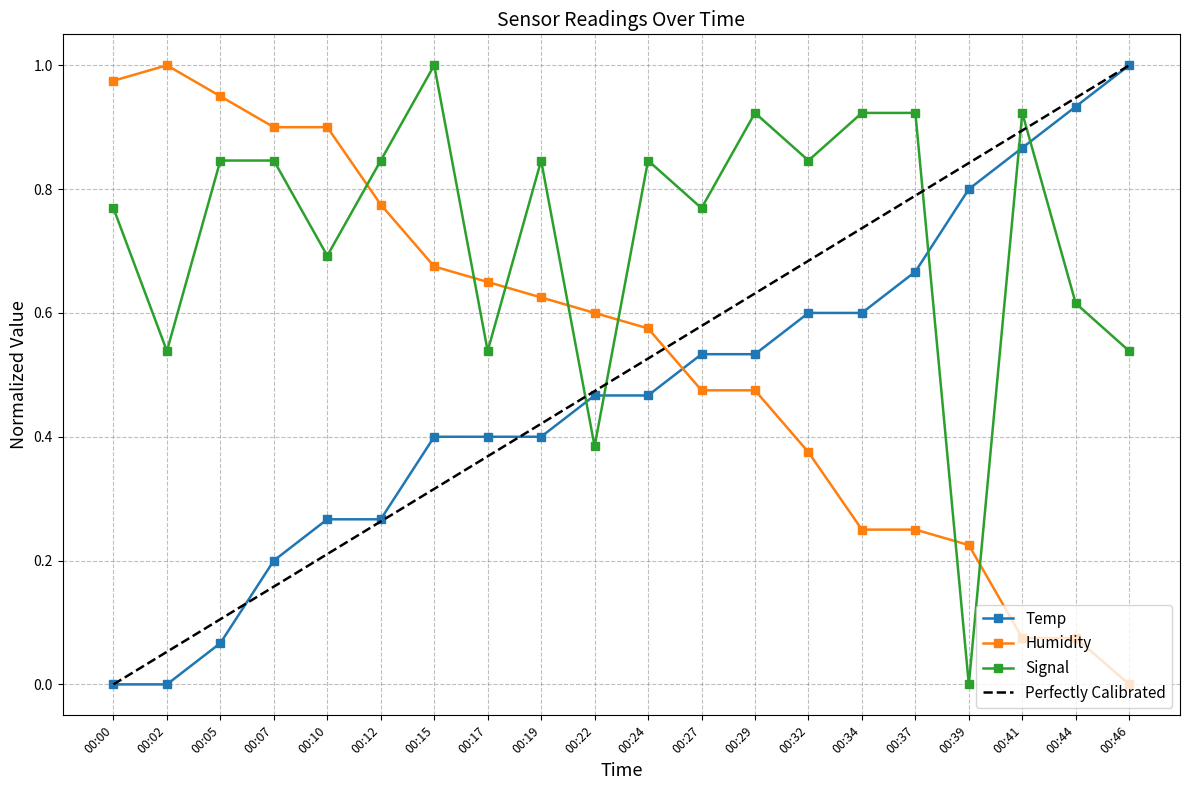

The value of Humidity at 00:41 is 0.1. True or false?

True